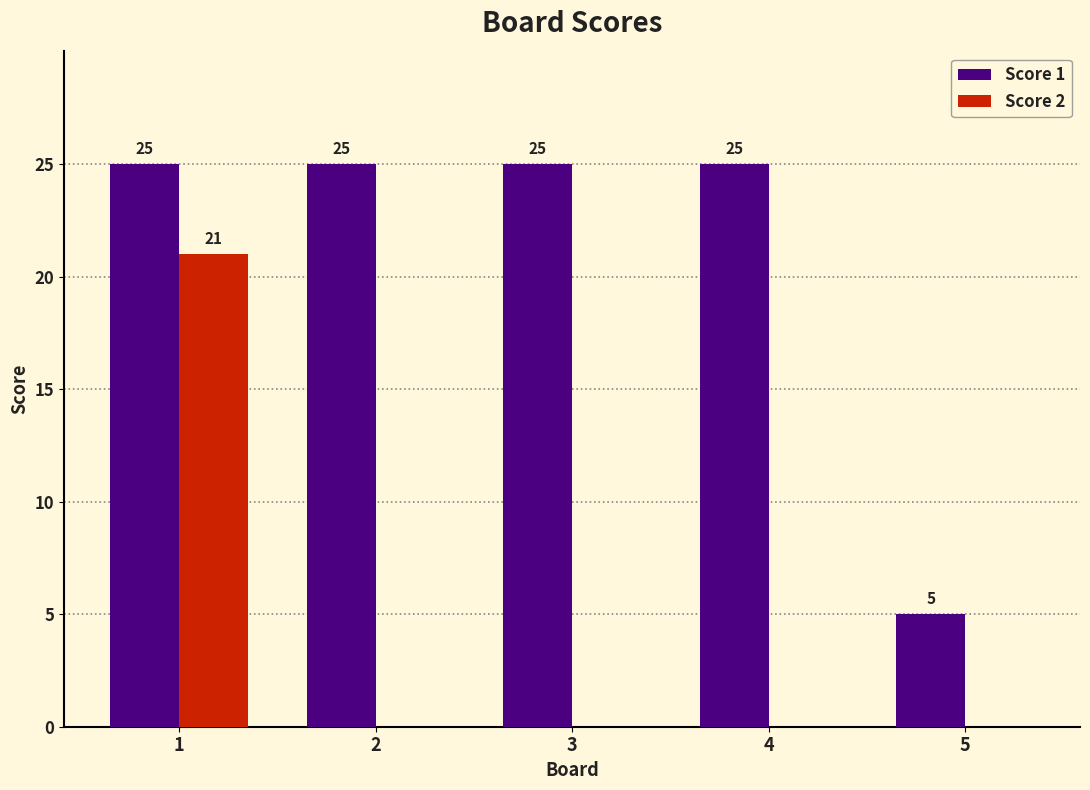

What is the maximum value for Score 2?

21